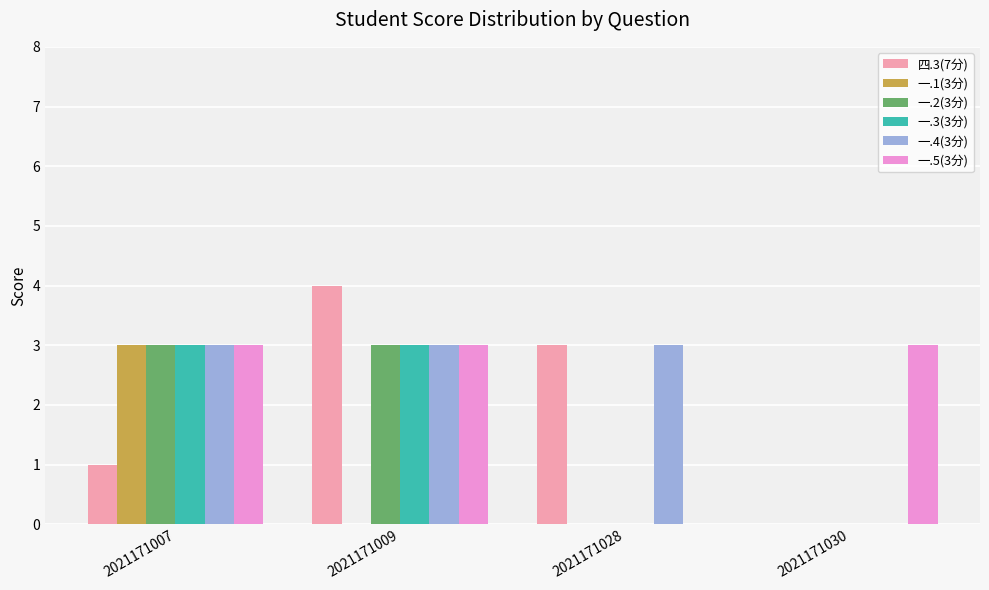

How many data points does each series have?

4